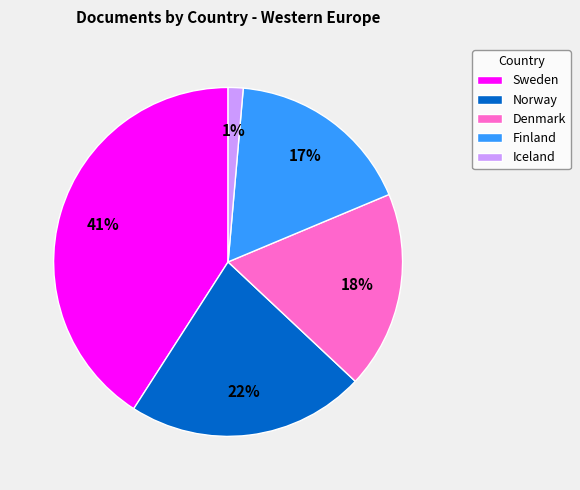

How many slices are in this pie chart?

5